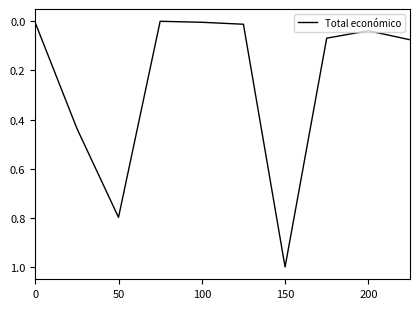

What is the maximum value shown in the chart?

1.0